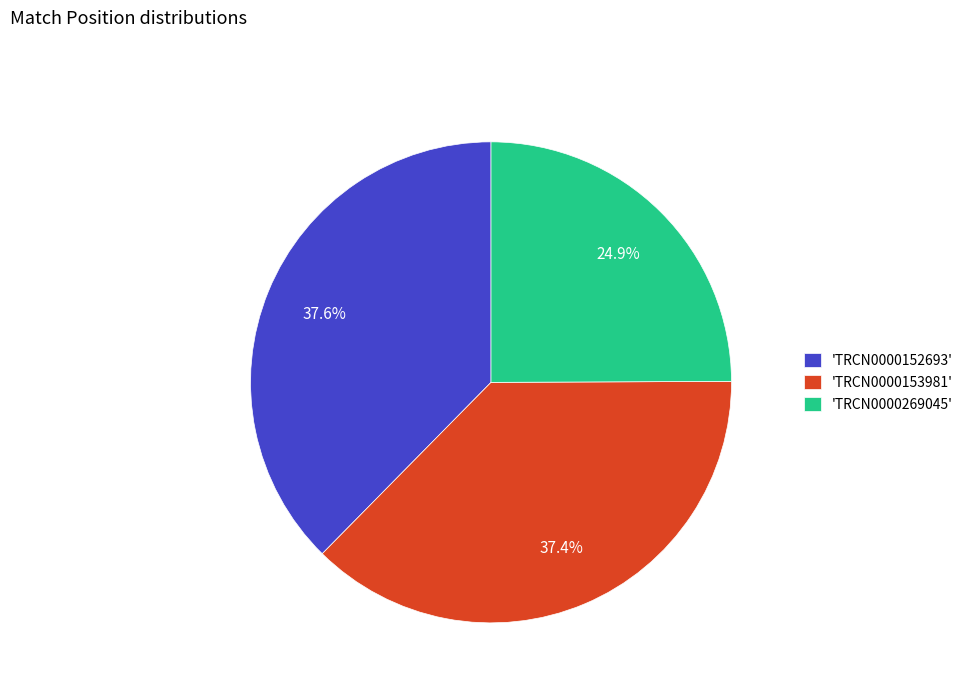

Is there any slice that represents more than half of the pie?

No